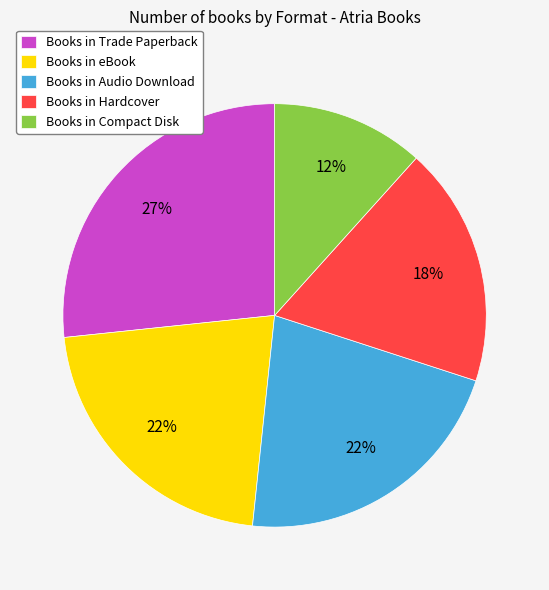

Between Books in Hardcover and Books in Compact Disk, which is larger?

Books in Hardcover